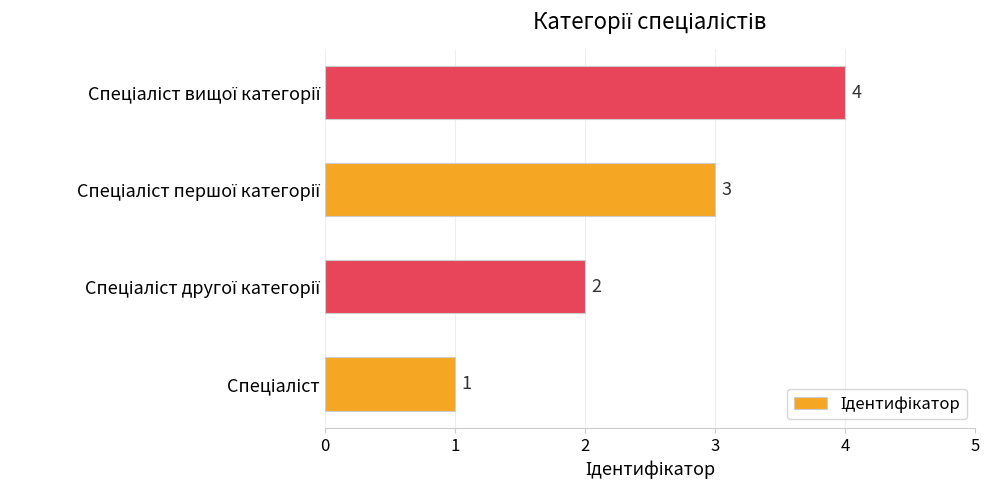

Are the bars grouped side by side (vs. stacked)?

No